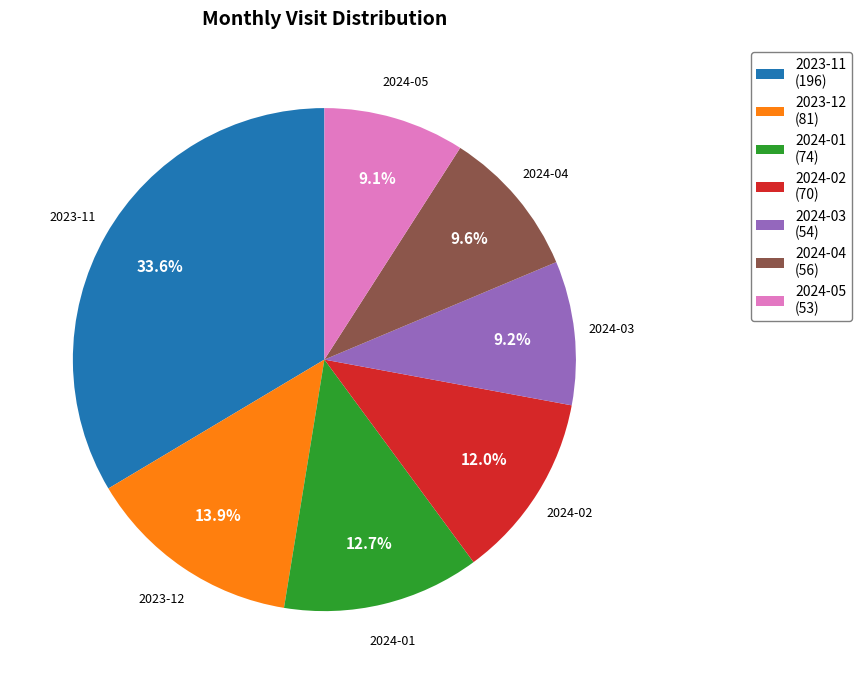

What is the total percentage of 2024-02 and 2024-03?

21.2%